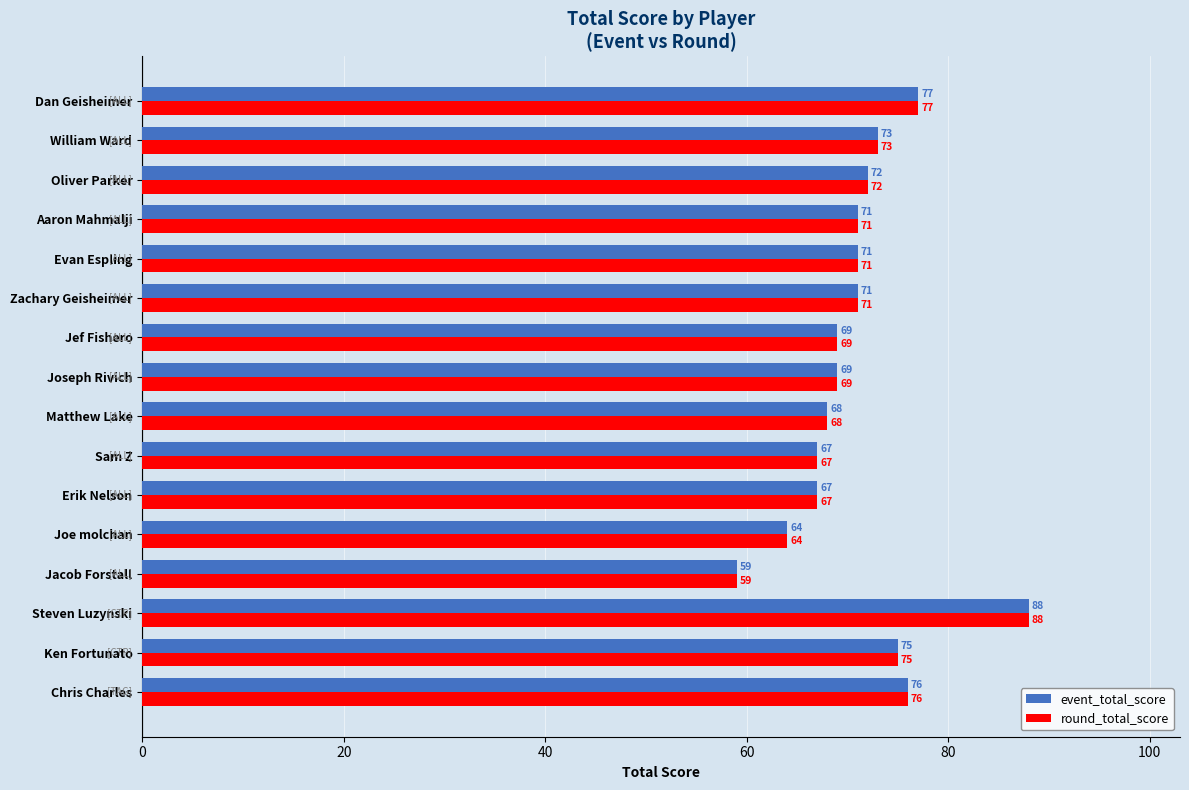

Is it true that round_total_score equals 125 at Evan Espling?

False